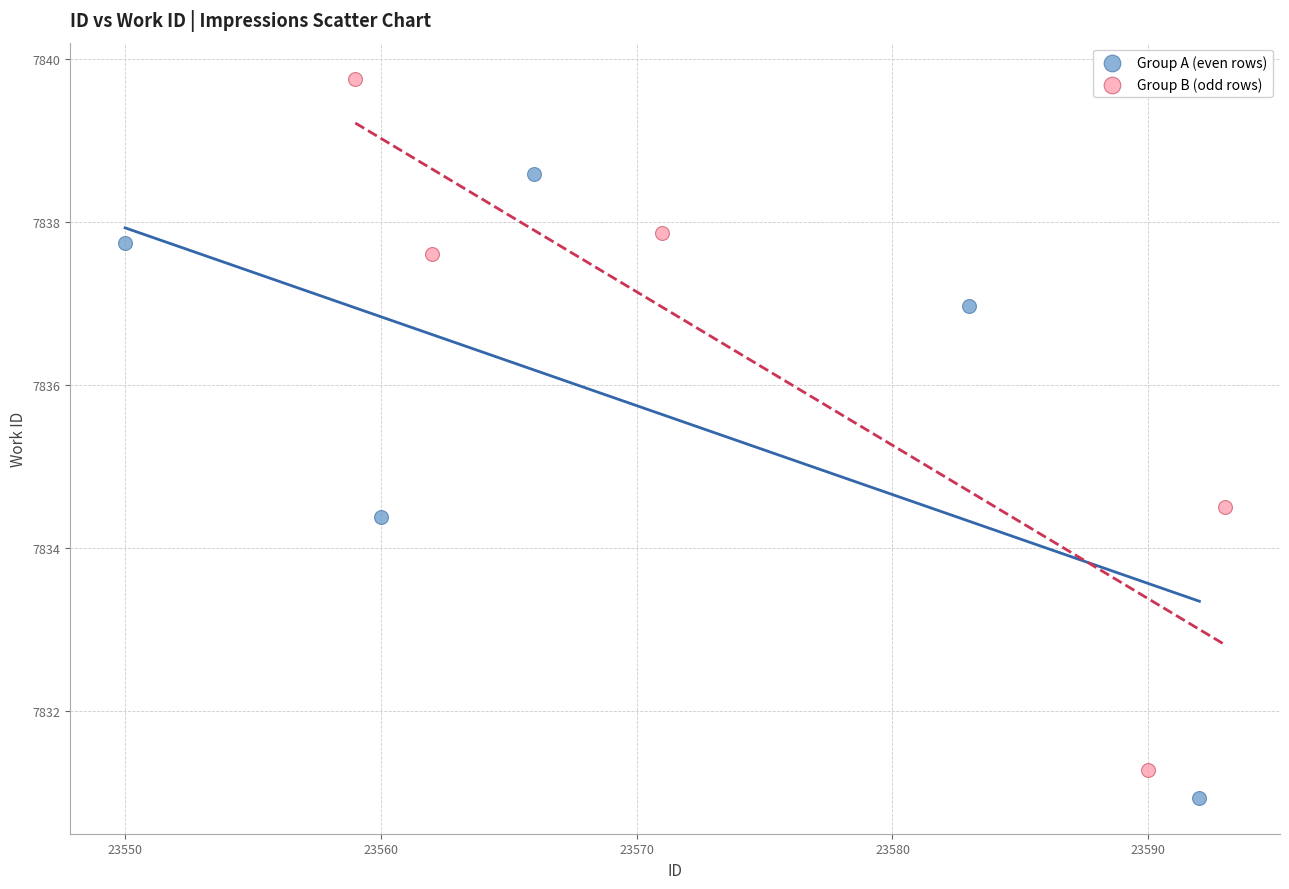

Which series has the widest spread of Y values?

Group B (odd rows)